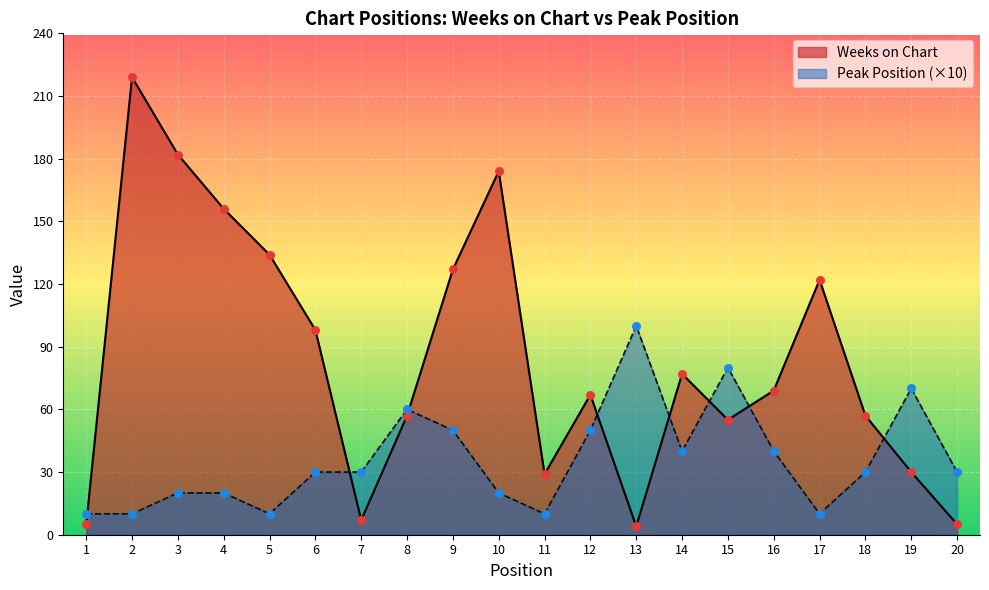

Which series has the largest total across all categories?

Weeks on Chart